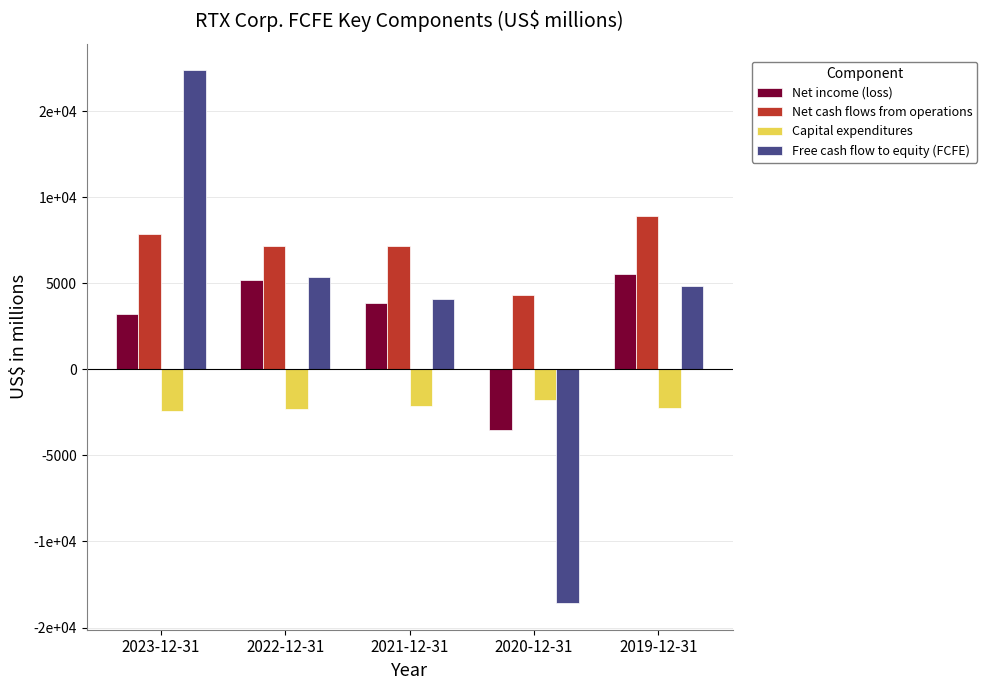

At which category is the sum across all series the highest?

2023-12-31